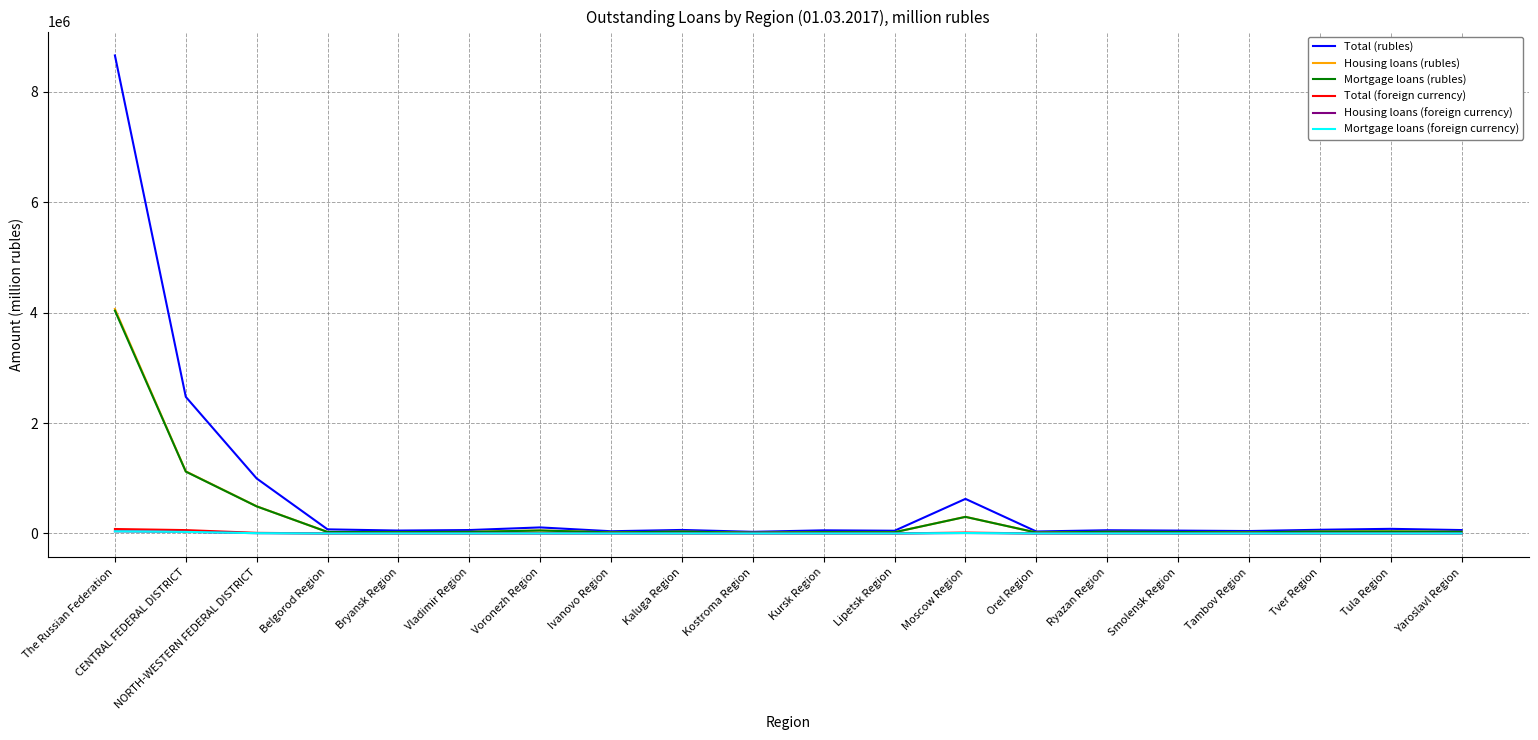

Which category has the highest value across all series?

The Russian Federation